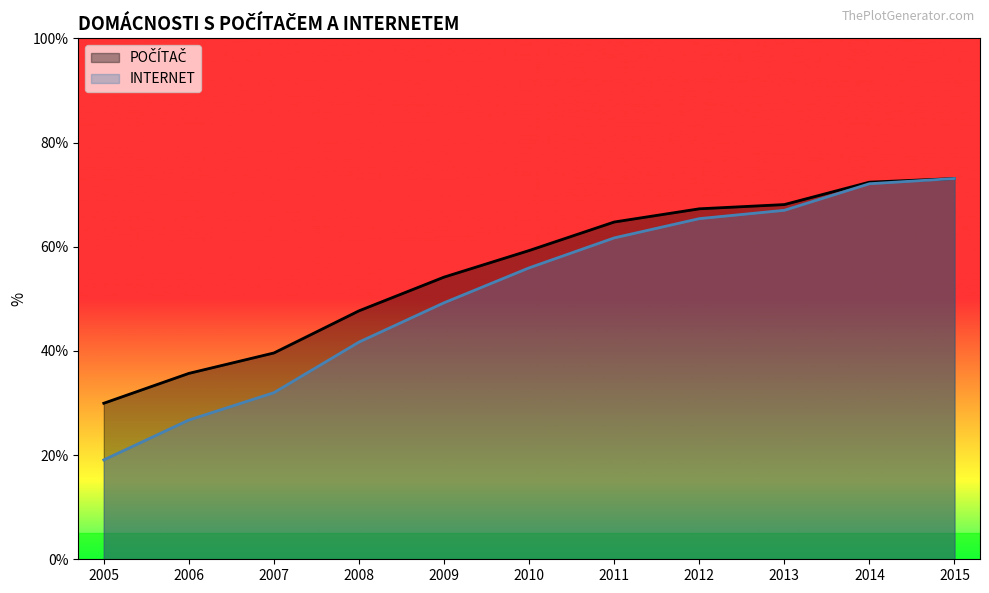

Which series has the largest total across all categories?

POČÍTAČ